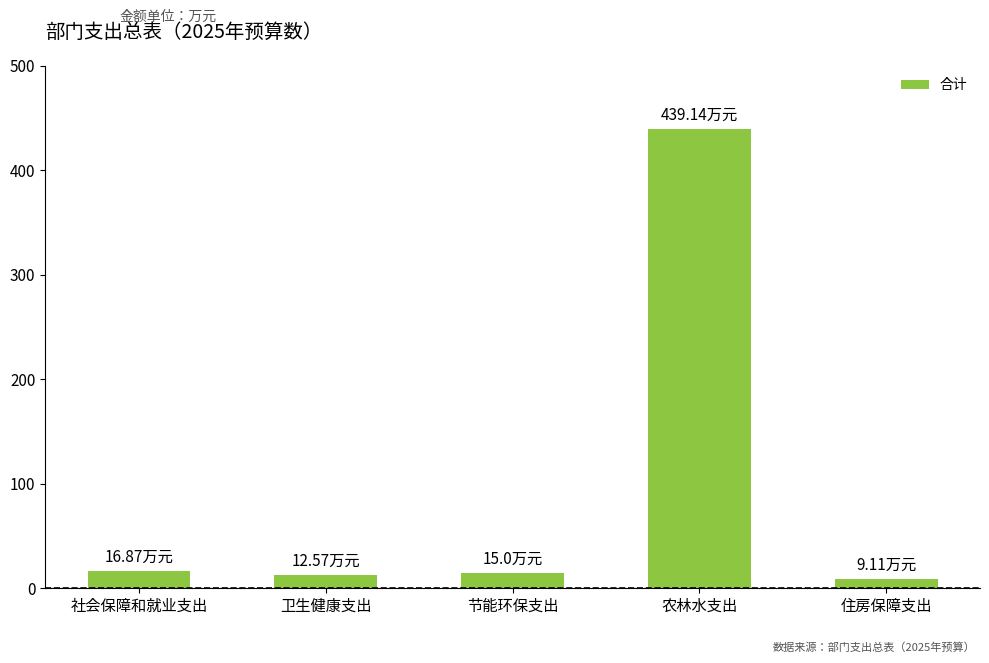

Approximately how many times larger is the value at 社会保障和就业支出 compared to 卫生健康支出?

1.3